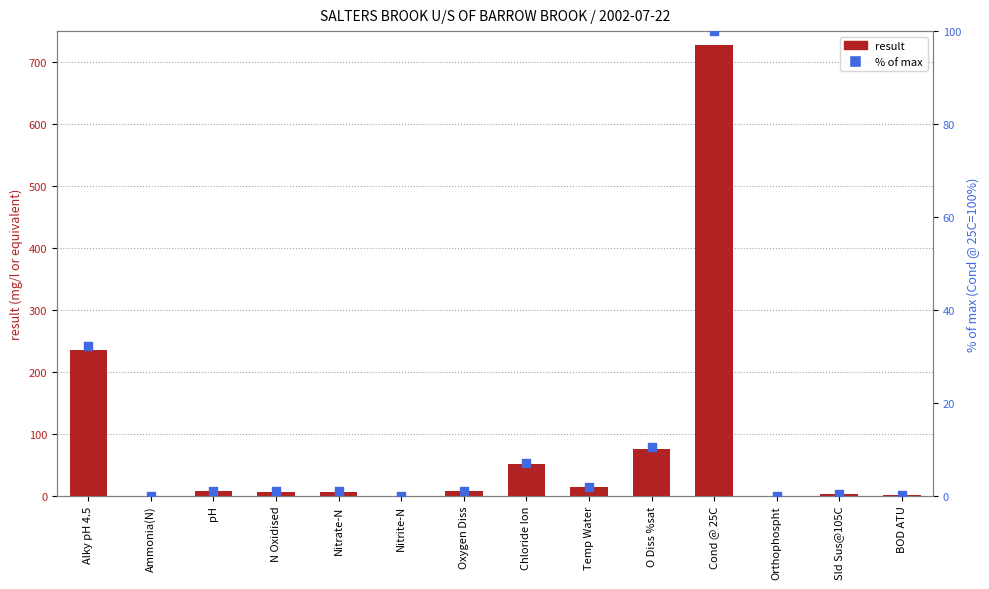

Is the value of result at Temp Water greater than the value of % of max at Nitrate-N?

Yes